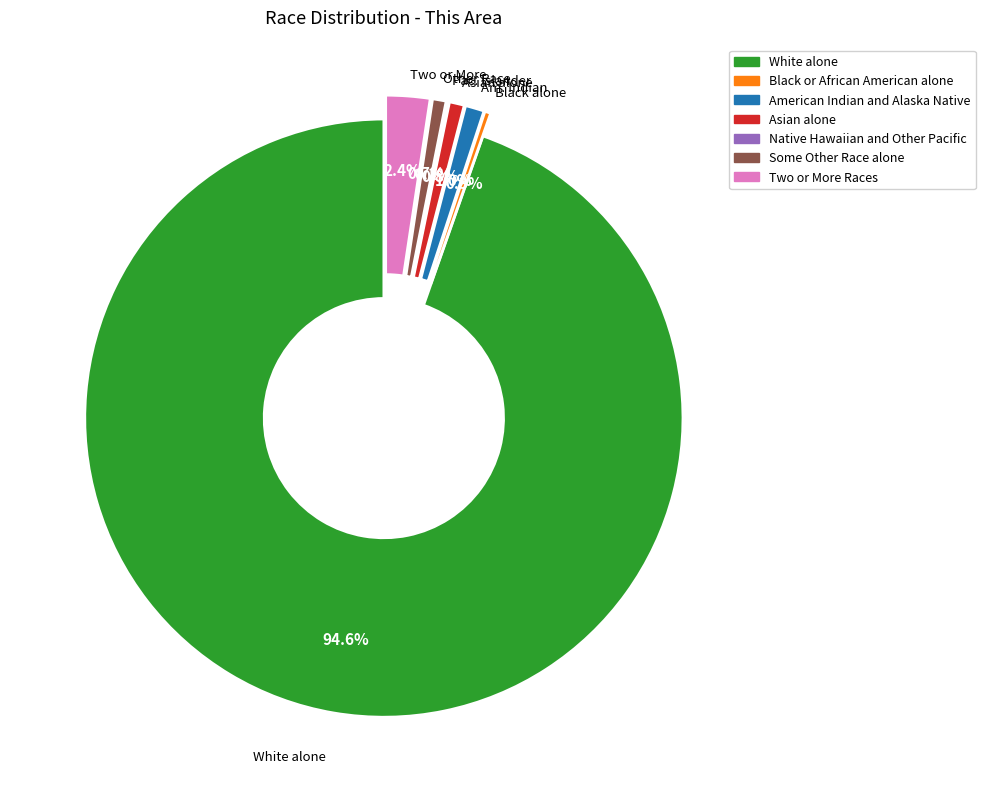

What is the majority slice?

White alone